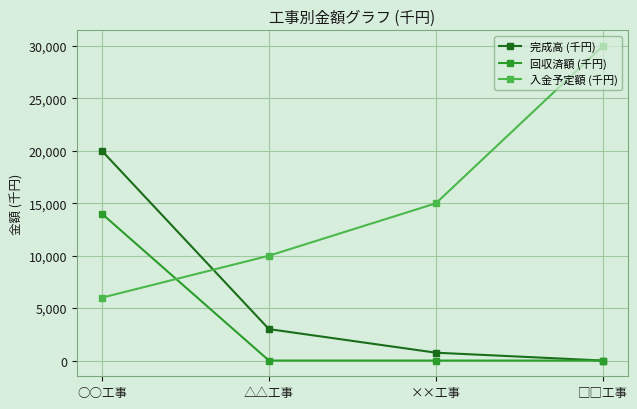

Reading left to right, transcribe all the data shown in this chart.

完成高 (千円): 20000	3000	750	0
回収済額 (千円): 14000	0	0	0
入金予定額 (千円): 6000	10000	15000	30000